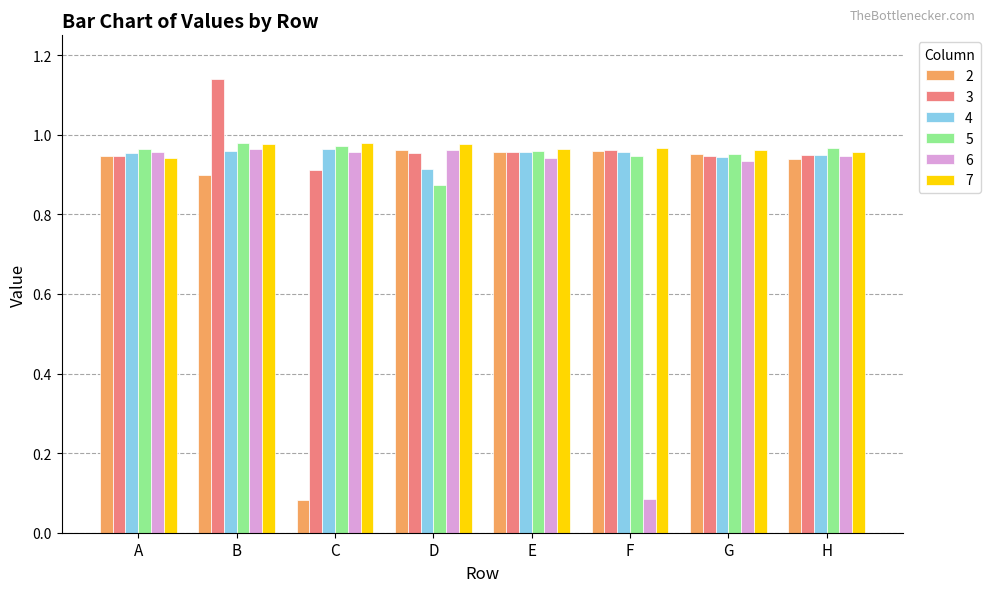

What are all the series names shown in the legend?

2, 3, 4, 5, 6, 7